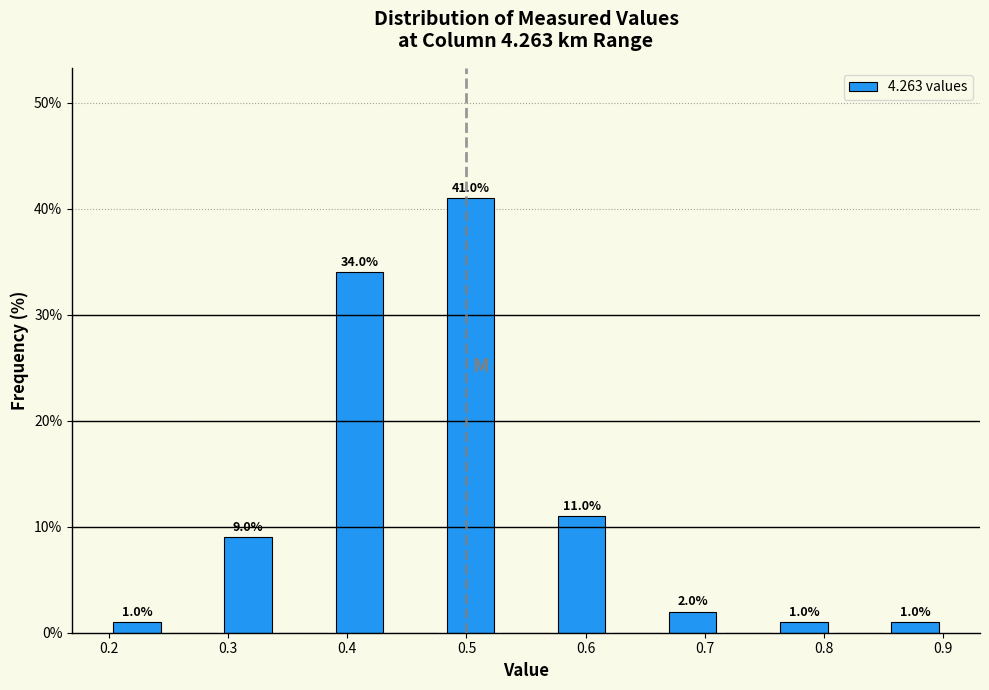

Over which range of the x-axis is the bar tallest?

0.48 to 0.53